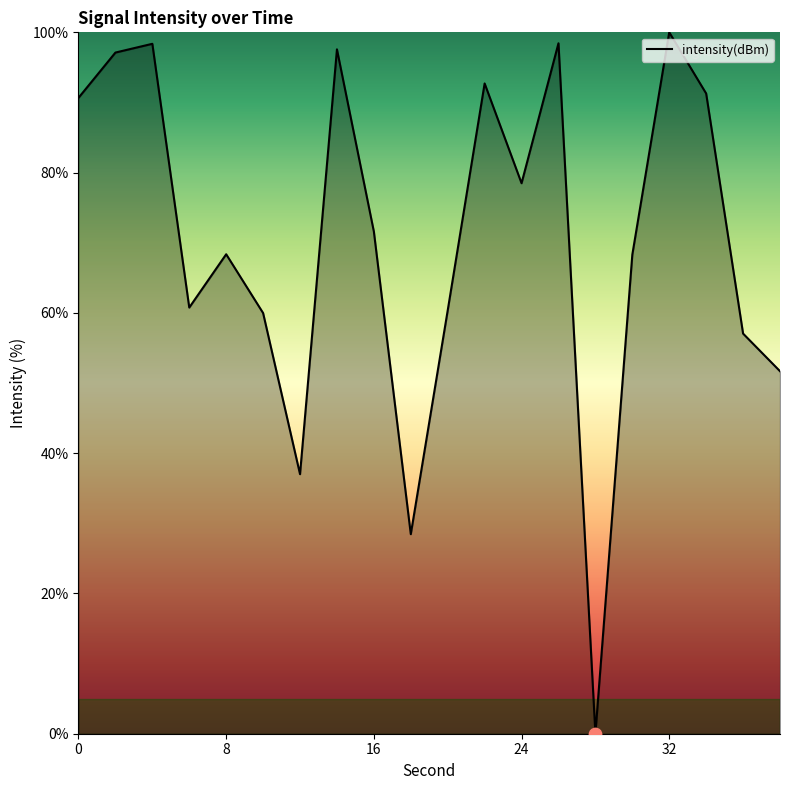

What is the difference between the maximum and minimum values?

100.0